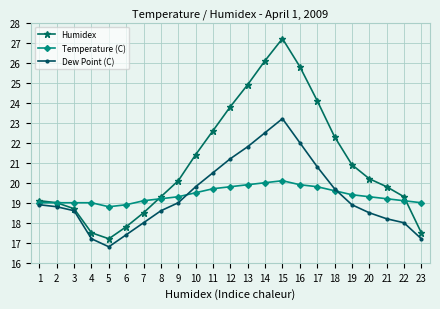

The value of Temperature (C) at 1 is 19.0. True or false?

True